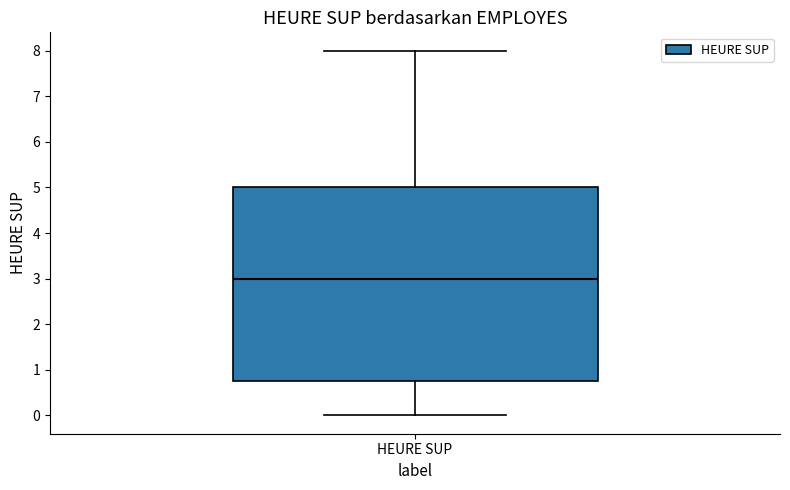

Read this box plot against the y-axis: the position of the median line, the range covered by the box, and the ends of both whiskers. The values are not printed on the chart, so give them approximately, as read against the axis.

median 3.0, box 0.8 to 5.0, whiskers 0.0 to 8.0